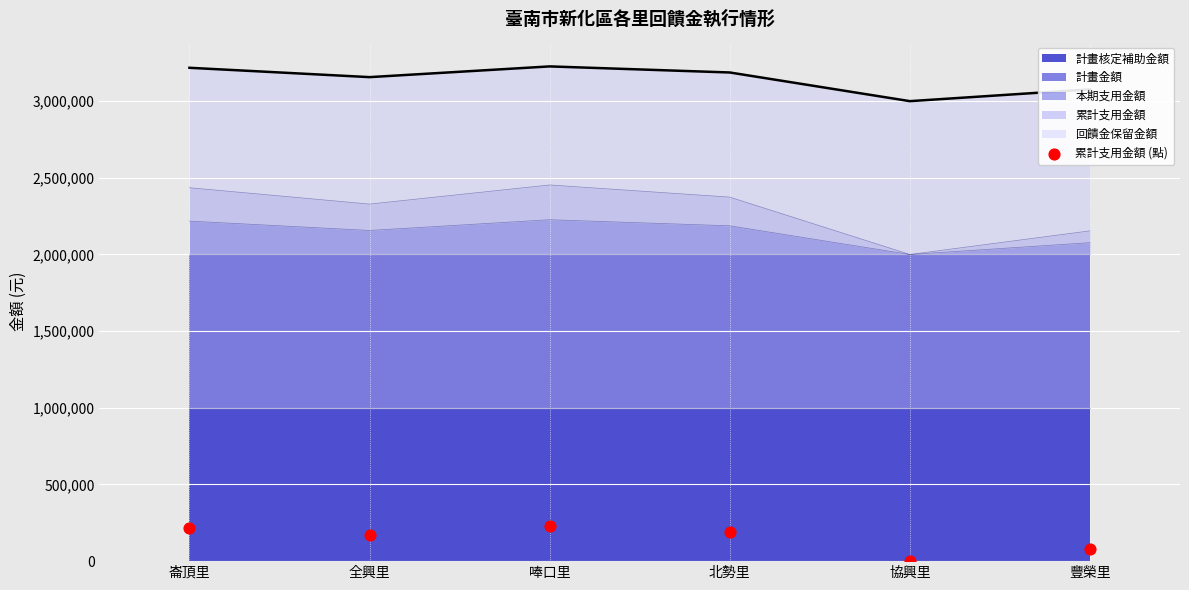

What is the change in value from 唪口里 to 豐榮里?

-149620